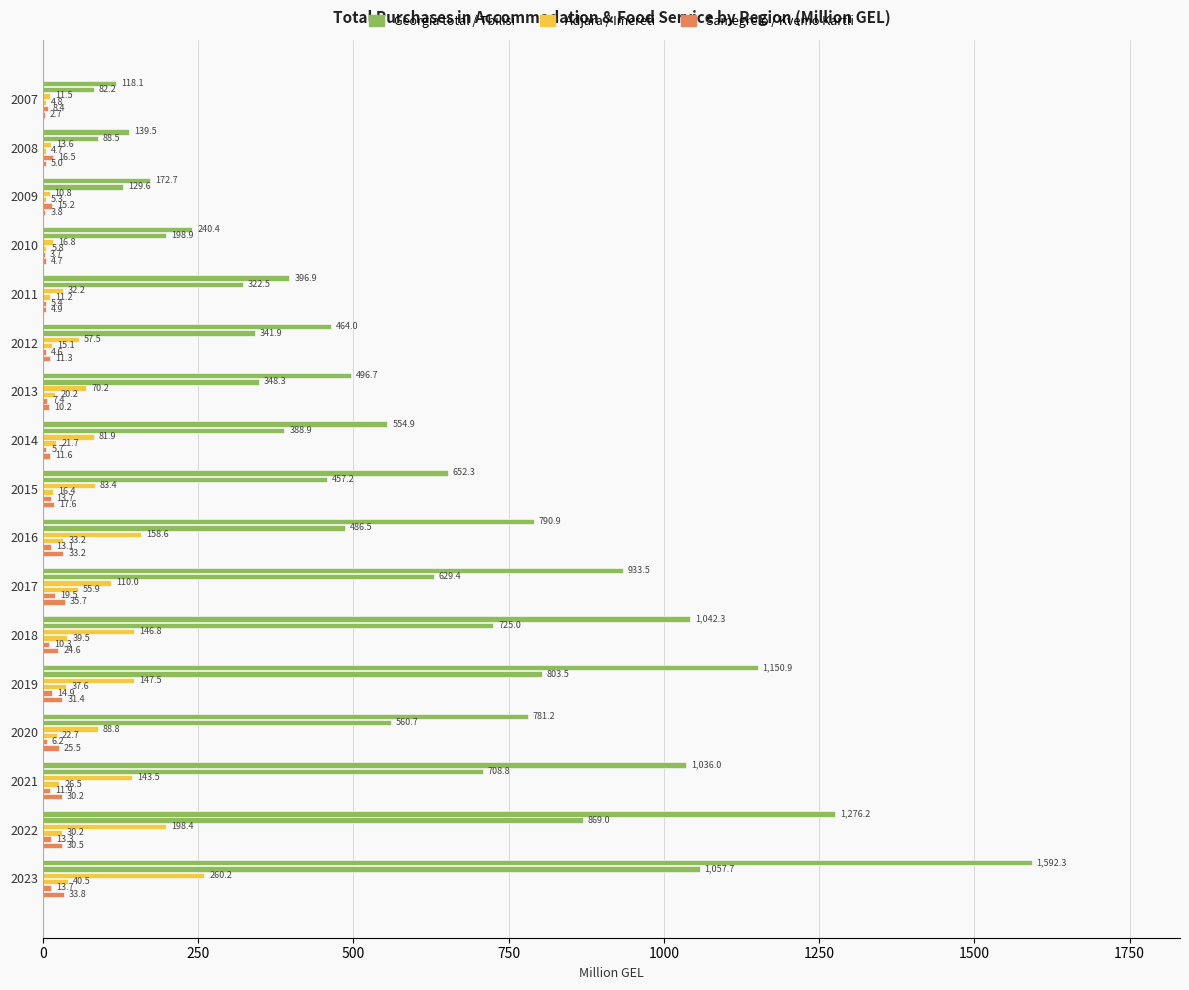

How many categories are shown in the chart?

17